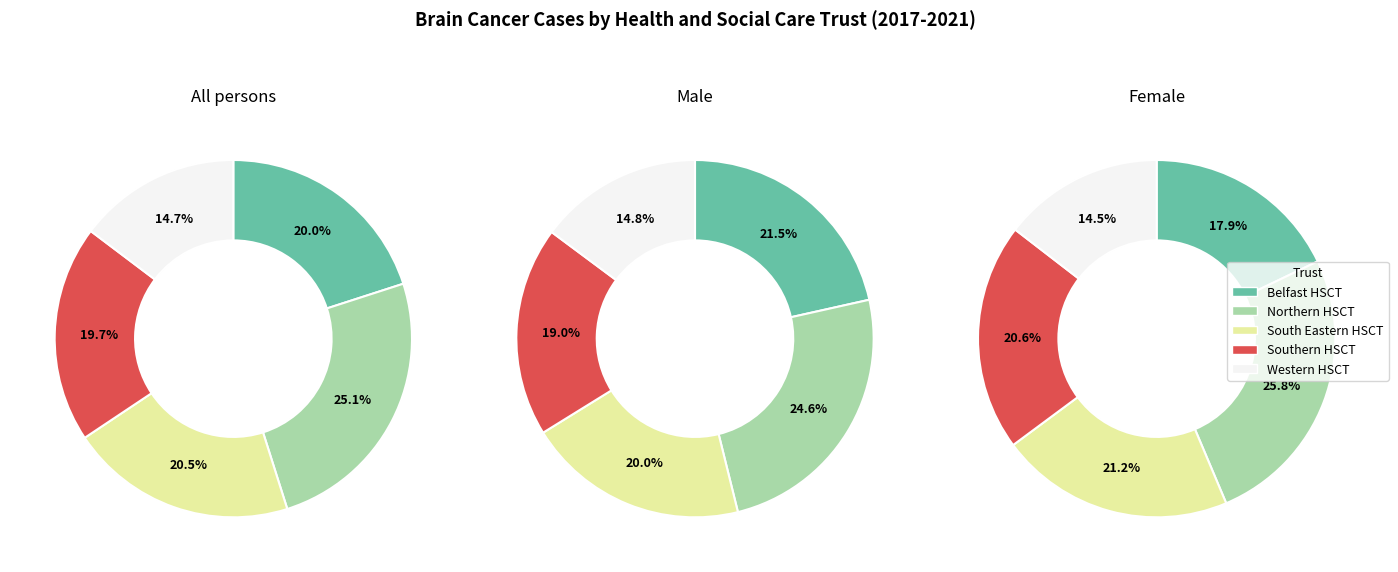

Is it true that South Eastern HSCT is 21% of the pie?

True